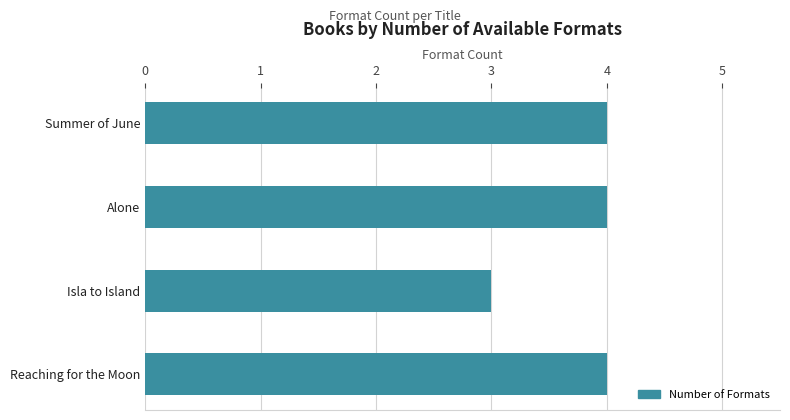

Is it true that the value at Summer of June is 1?

False